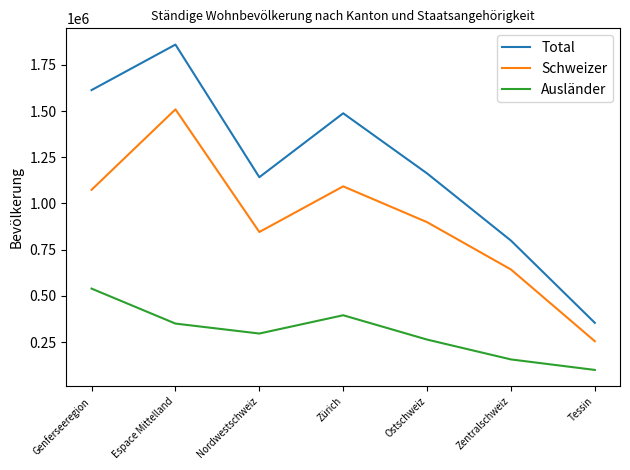

List the series in order of their overall mean, lowest first.

Ausländer, Schweizer, Total